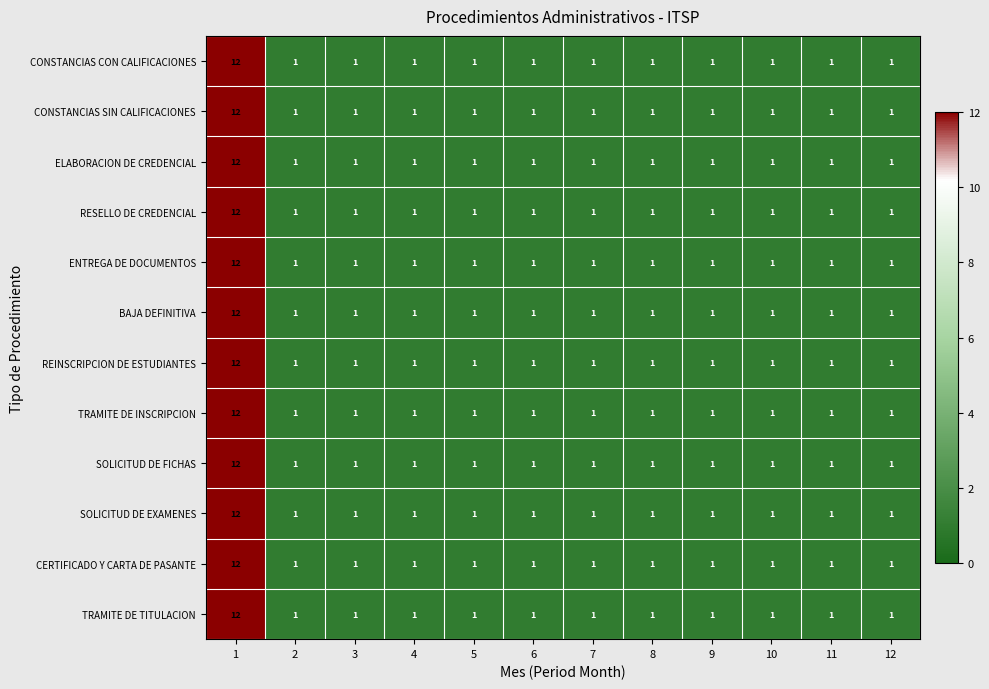

What is the greatest value displayed?

12